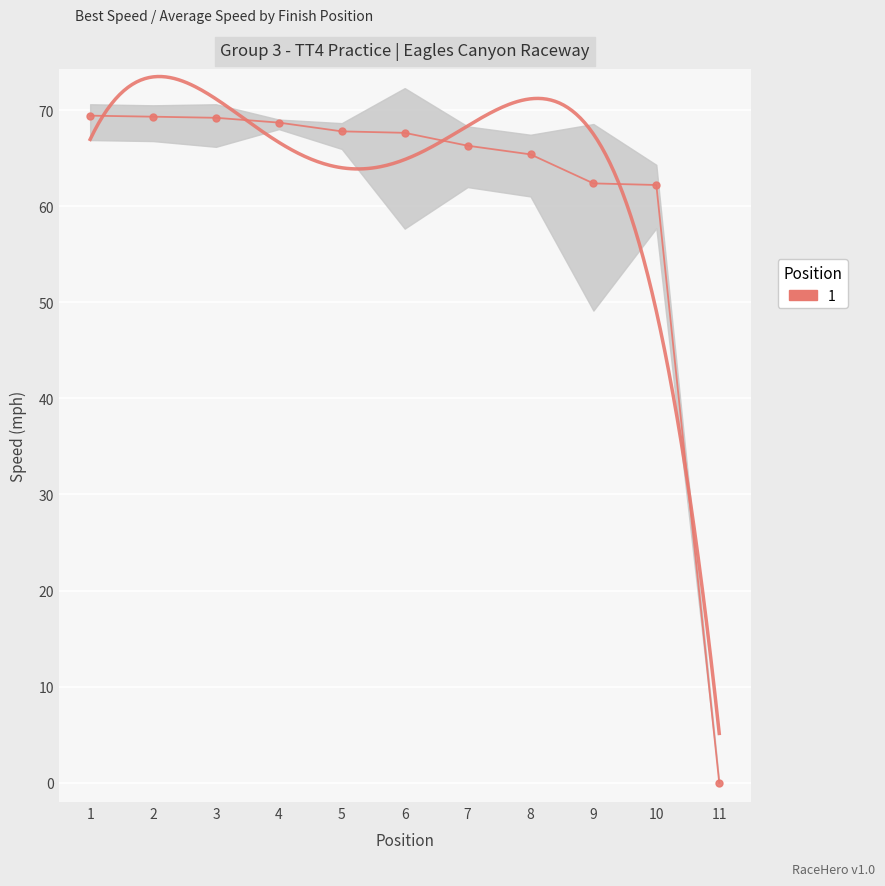

The value at 8 is 101.4. True or false?

False